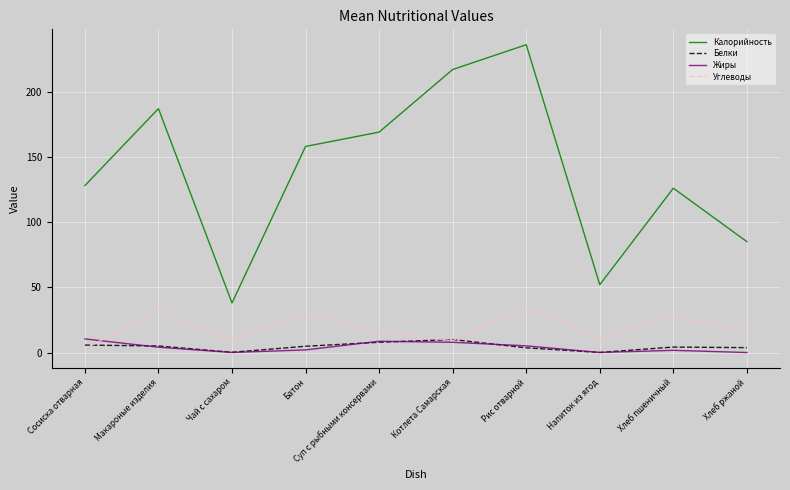

True or false: Жиры has more than 0 interior local peaks.

True